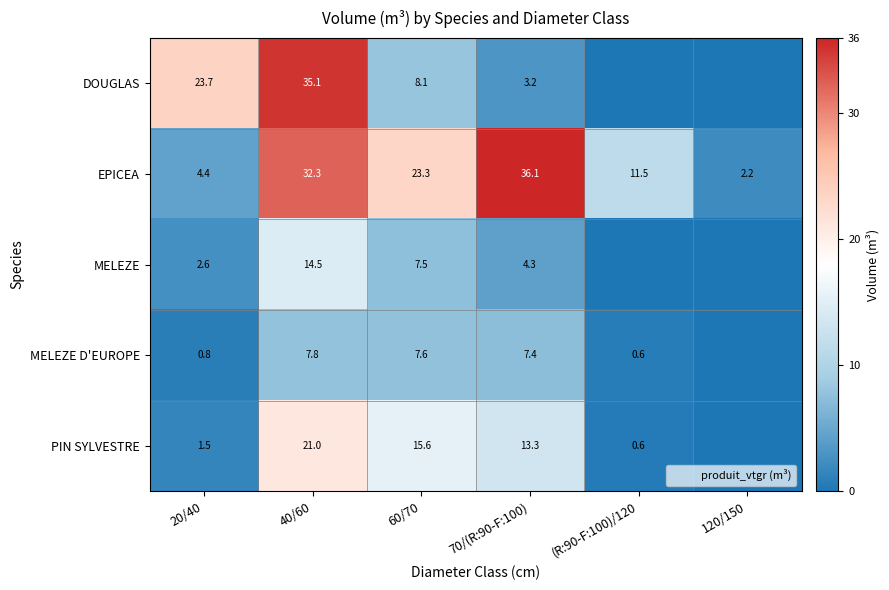

The DOUGLAS series shows 35.1 at 40/60. True or false?

True